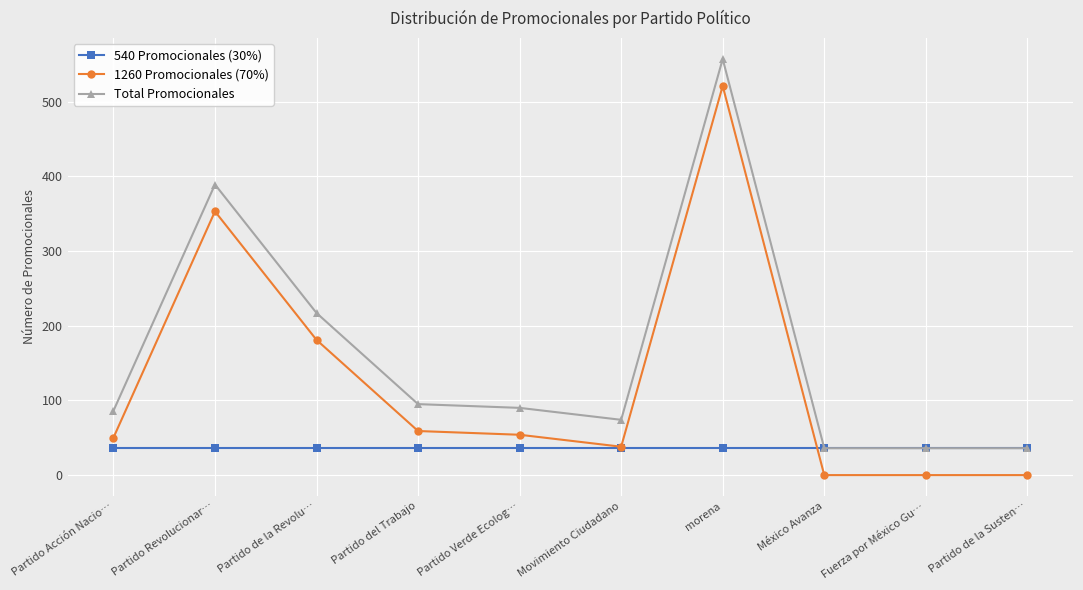

What is the spread (max minus min) of values at Partido Verde Ecolog…?

54